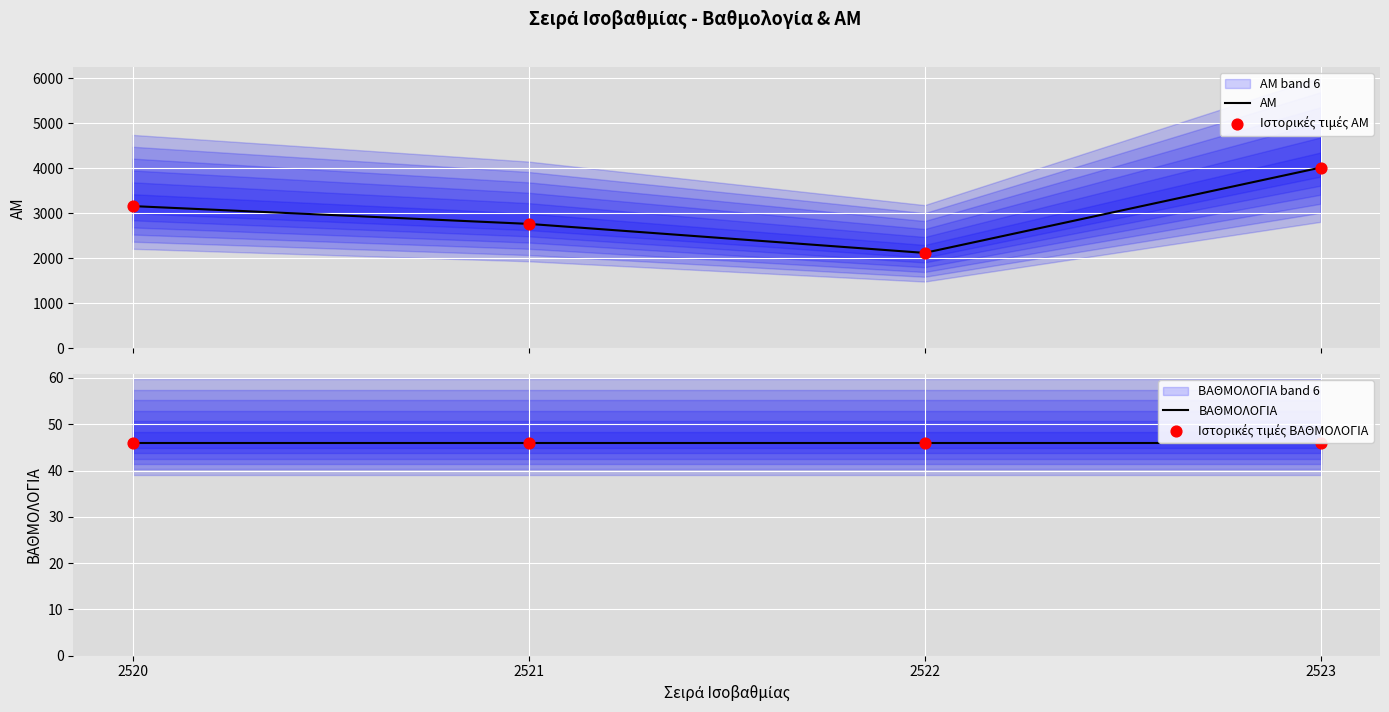

What is the total value across all series at 2523?

8124